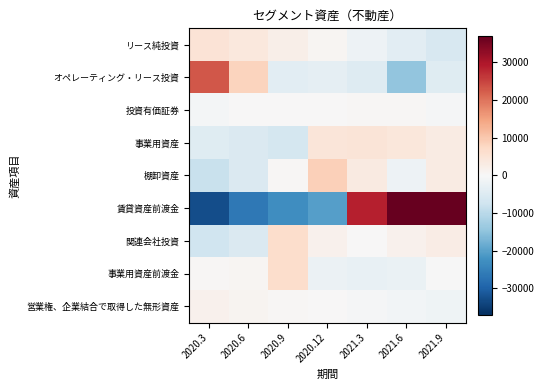

Reading left to right, transcribe all the data shown in this chart.

リース純投資: 2020.3=4964.7	2020.6=3792.7	2020.9=2178.7	2020.12=783.7	2021.3=-1943.3	2021.6=-3797.3	2021.9=-5979.3
オペレーティング・リース投資: 2020.3=22882.7	2020.6=8201.7	2020.9=-3921.3	2020.12=-3403.3	2021.3=-4790.3	2021.6=-14487.3	2021.9=-4482.3
投資有価証券: 2020.3=-760.7	2020.6=12.3	2020.9=13.3	2020.12=250.3	2021.3=508.3	2021.6=369.3	2021.9=-392.7
事業用資産: 2020.3=-4422.7	2020.6=-5245.7	2020.9=-6610.7	2020.12=4349.3	2021.3=4640.3	2021.6=4169.3	2021.9=3120.3
棚卸資産: 2020.3=-8329.1	2020.6=-5209.1	2020.9=502.9	2020.12=8669.9	2021.3=3337.9	2021.6=-2002.1	2021.9=3029.9
賃貸資産前渡金: 2020.3=-32832.0	2020.6=-26340.0	2020.9=-23049.0	2020.12=-20322.0	2021.3=28716.0	2021.6=36952.0	2021.9=36875.0
関連会社投資: 2020.3=-7217.7	2020.6=-5358.7	2020.9=6386.3	2020.12=1700.3	2021.3=52.3	2021.6=1655.3	2021.9=2782.3
事業用資産前渡金: 2020.3=452.9	2020.6=682.9	2020.9=6422.9	2020.12=-2233.1	2021.3=-2785.1	2021.6=-2345.1	2021.9=-195.1
営業権、企業結合で取得した無形資産: 2020.3=1573.0	2020.6=1049.0	2020.9=524.0	2020.12=0.0	2021.3=-524.0	2021.6=-1049.0	2021.9=-1573.0